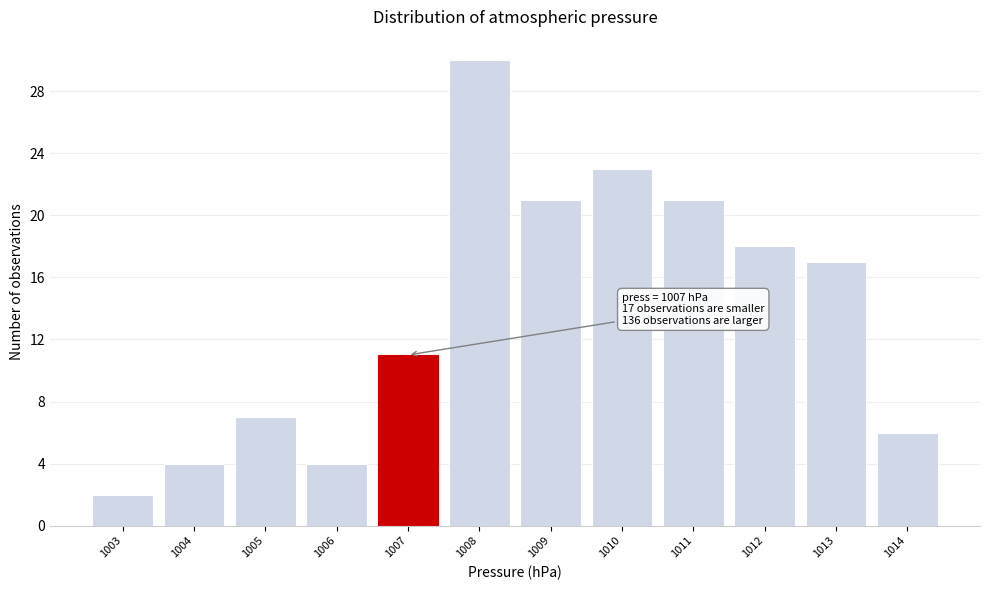

Which range on the x-axis has the tallest bar?

1007.5 to 1008.5